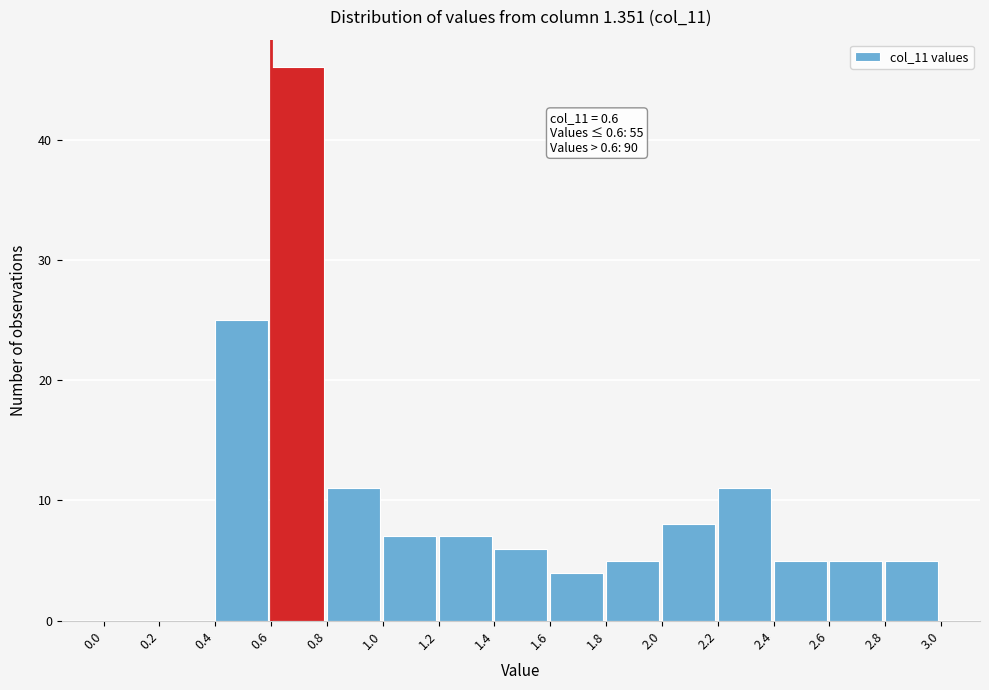

Which range on the x-axis has the tallest bar?

0.6 to 0.8